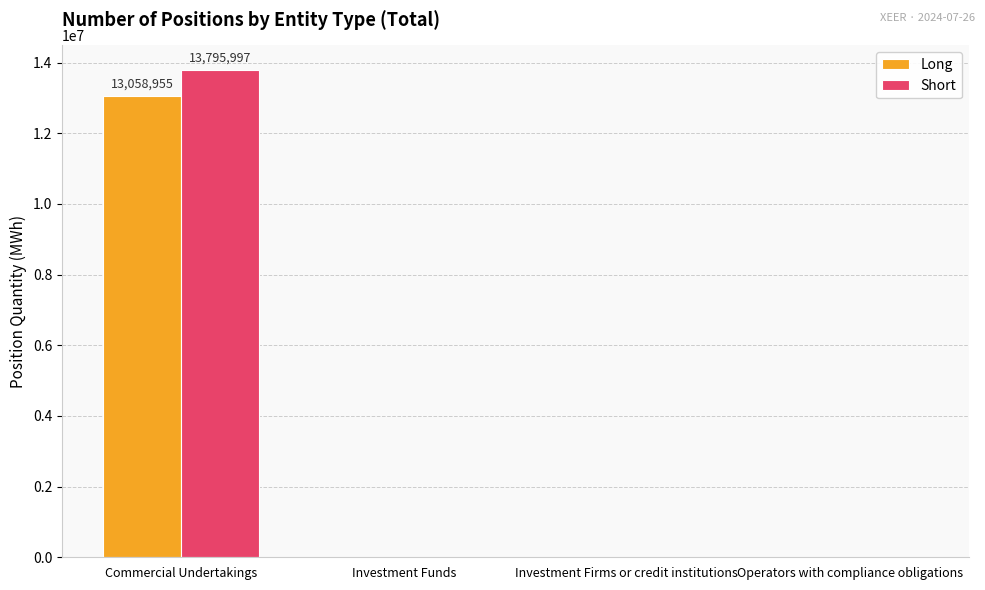

At which category is the sum across all series the highest?

Commercial Undertakings